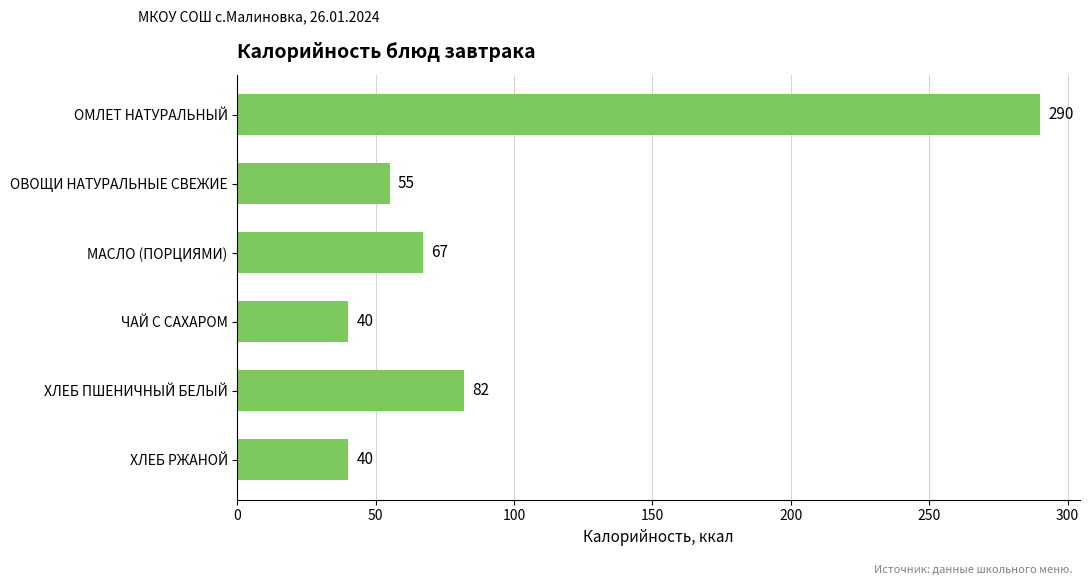

Does the chart contain any negative values?

No